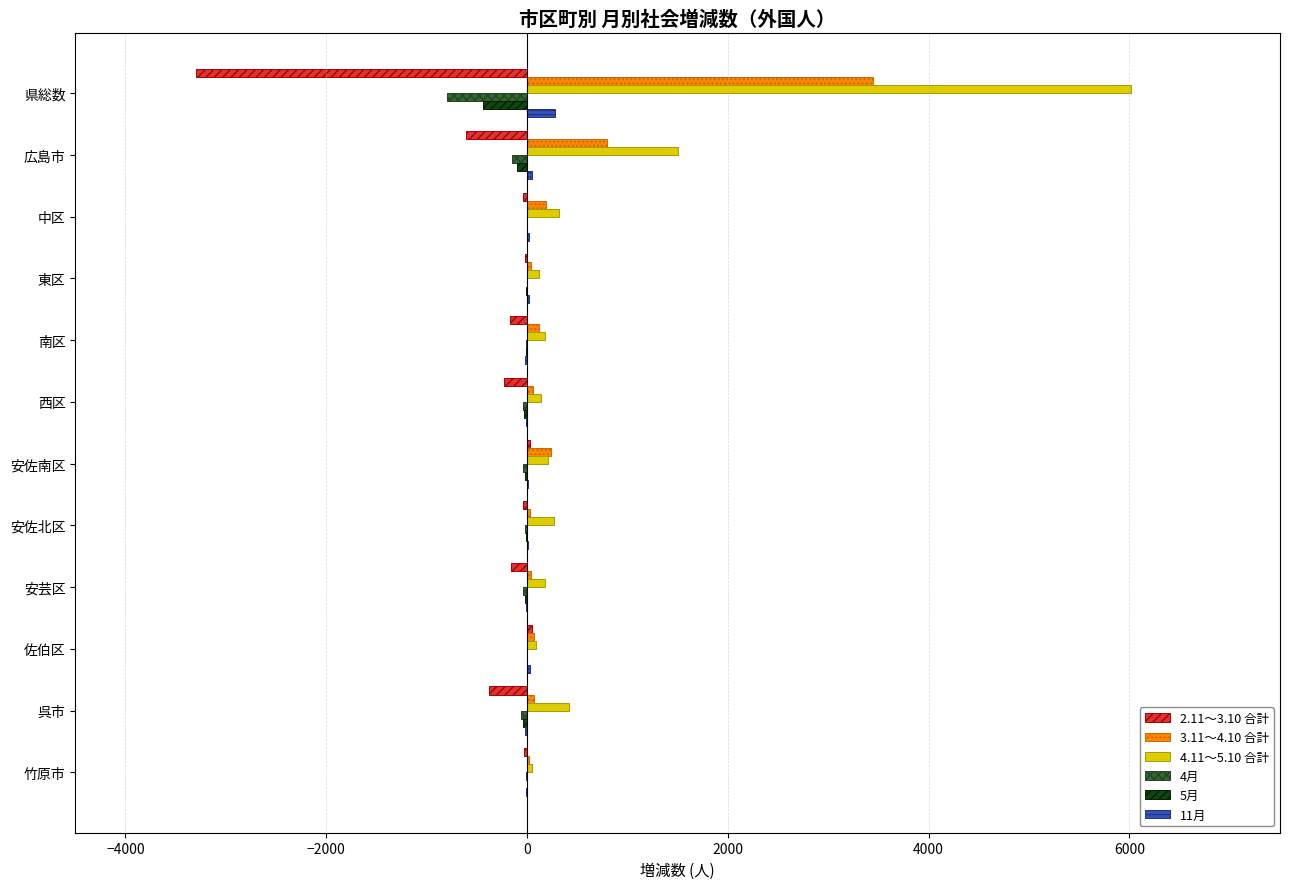

True or false: 4.11～5.10 合計 has a value of 270 at 安佐北区.

True